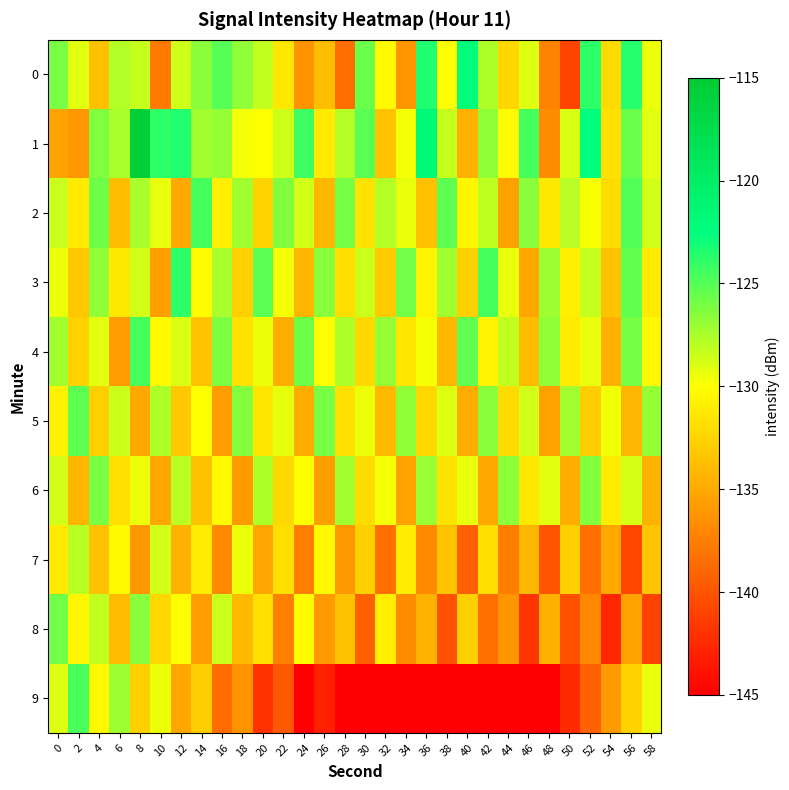

At which category is the sum across all series the highest?

8